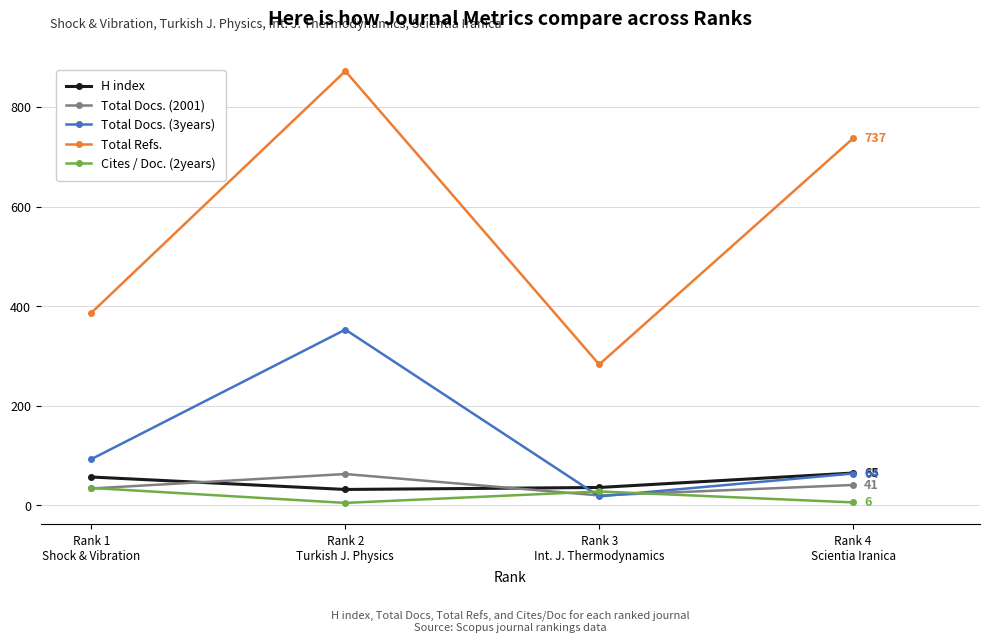

List the labels in order of Total Refs. value, largest first.

Rank 2
Turkish J. Physics, Rank 4
Scientia Iranica, Rank 1
Shock & Vibration, Rank 3
Int. J. Thermodynamics